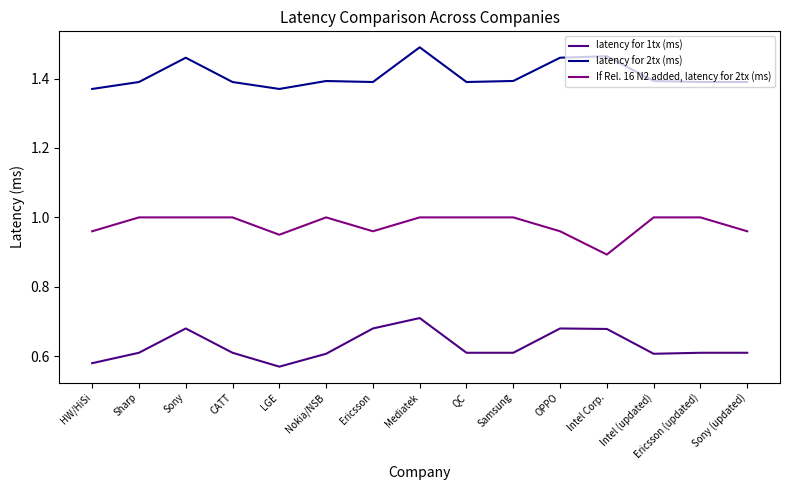

What is the total value across all series at Intel Corp.?

3.0